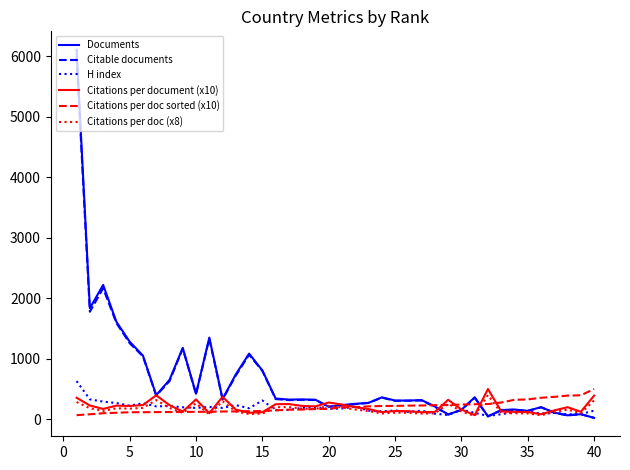

What is the maximum value shown in the chart?

6106.0